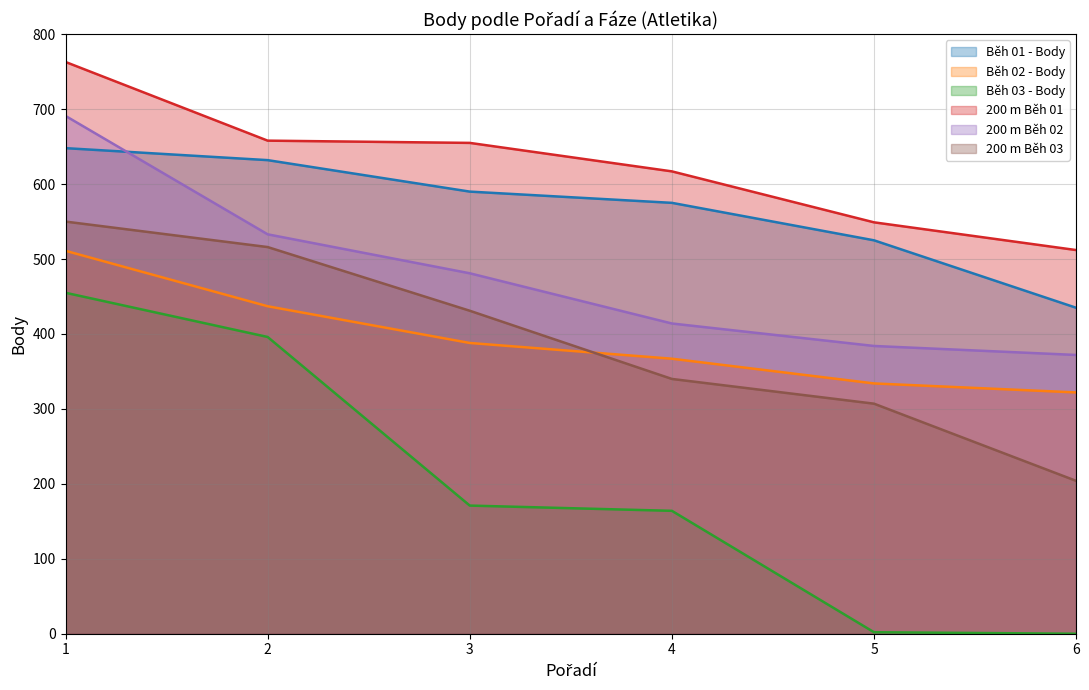

Is it true that 200 m equals 655 at 3?

True